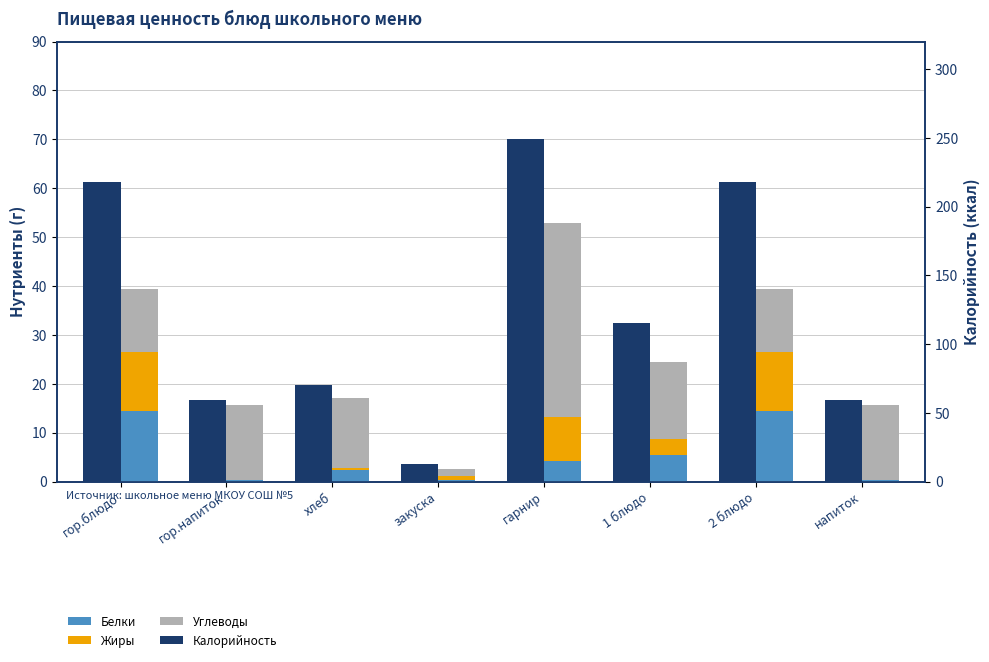

What is the maximum value shown in the chart?

249.1